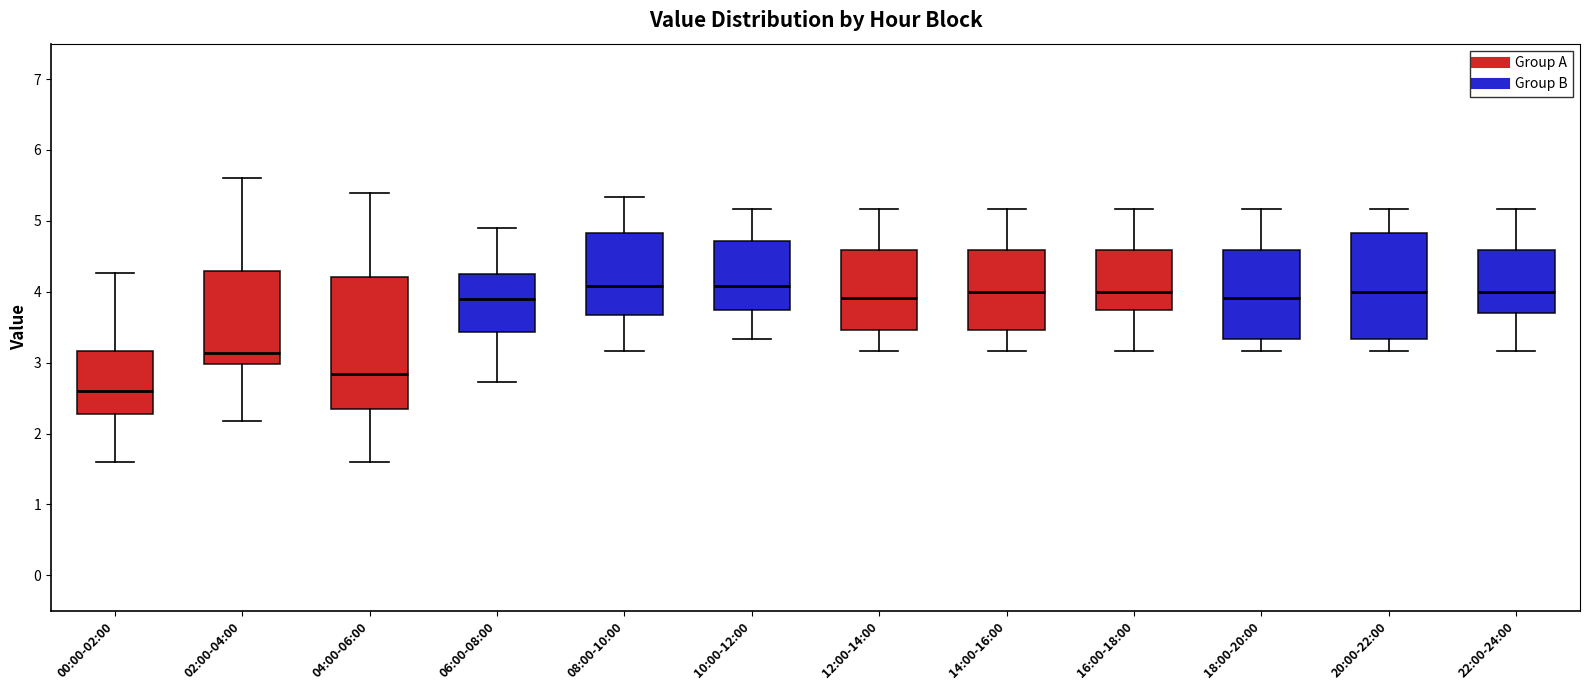

Reading left to right, transcribe this box plot: for each box, give where its median line is, the range the box spans, and where its two whiskers end, as read against the y-axis. The values are not printed on the chart, so give them approximately, as read against the axis.

00:00-02:00: median 2.6, box 2.3 to 3.2, whiskers 1.6 to 4.3
02:00-04:00: median 3.1, box 3.0 to 4.3, whiskers 2.2 to 5.6
04:00-06:00: median 2.8, box 2.4 to 4.2, whiskers 1.6 to 5.4
06:00-08:00: median 3.9, box 3.4 to 4.3, whiskers 2.7 to 4.9
08:00-10:00: median 4.1, box 3.7 to 4.8, whiskers 3.2 to 5.3
10:00-12:00: median 4.1, box 3.7 to 4.7, whiskers 3.3 to 5.2
12:00-14:00: median 3.9, box 3.5 to 4.6, whiskers 3.2 to 5.2
14:00-16:00: median 4.0, box 3.5 to 4.6, whiskers 3.2 to 5.2
16:00-18:00: median 4.0, box 3.7 to 4.6, whiskers 3.2 to 5.2
18:00-20:00: median 3.9, box 3.3 to 4.6, whiskers 3.2 to 5.2
20:00-22:00: median 4.0, box 3.3 to 4.8, whiskers 3.2 to 5.2
22:00-24:00: median 4.0, box 3.7 to 4.6, whiskers 3.2 to 5.2